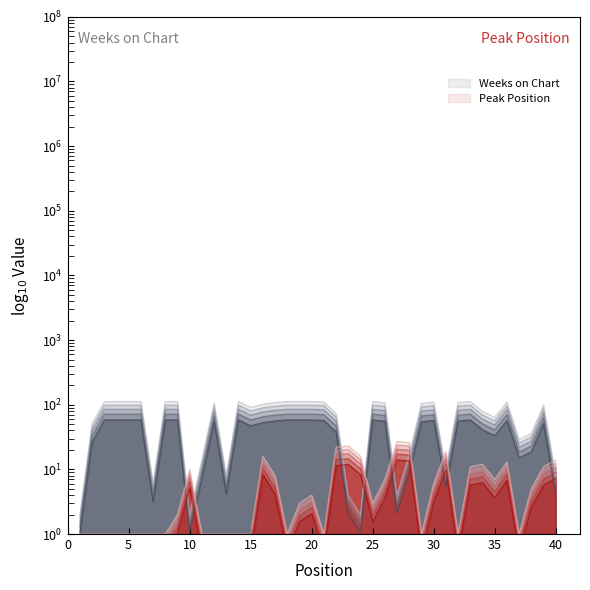

The Peak Position series shows 1 at 3. True or false?

False